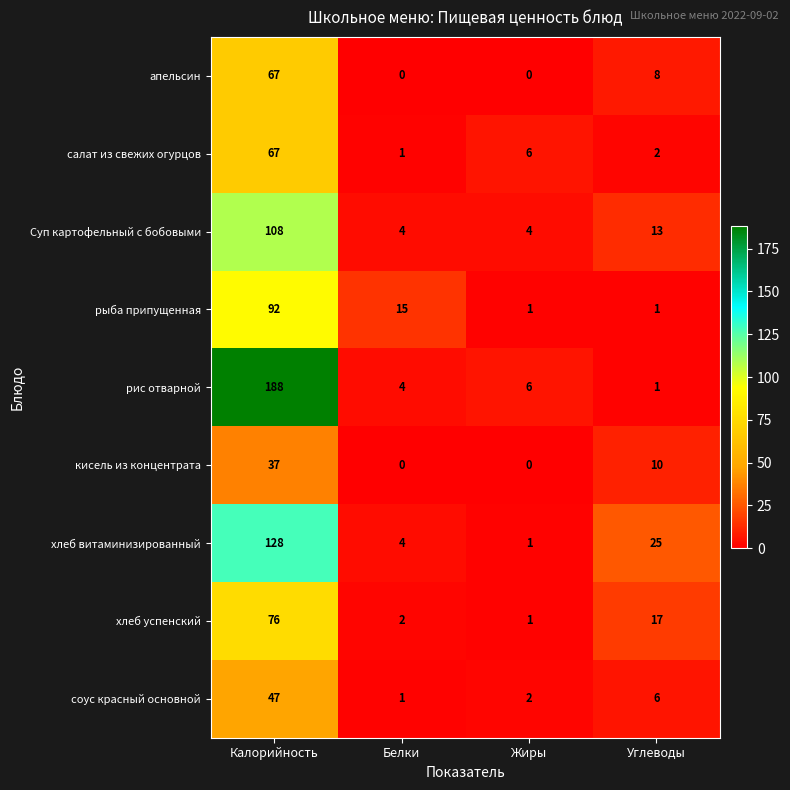

Which series changed the most between Калорийность and Углеводы?

рис отварной